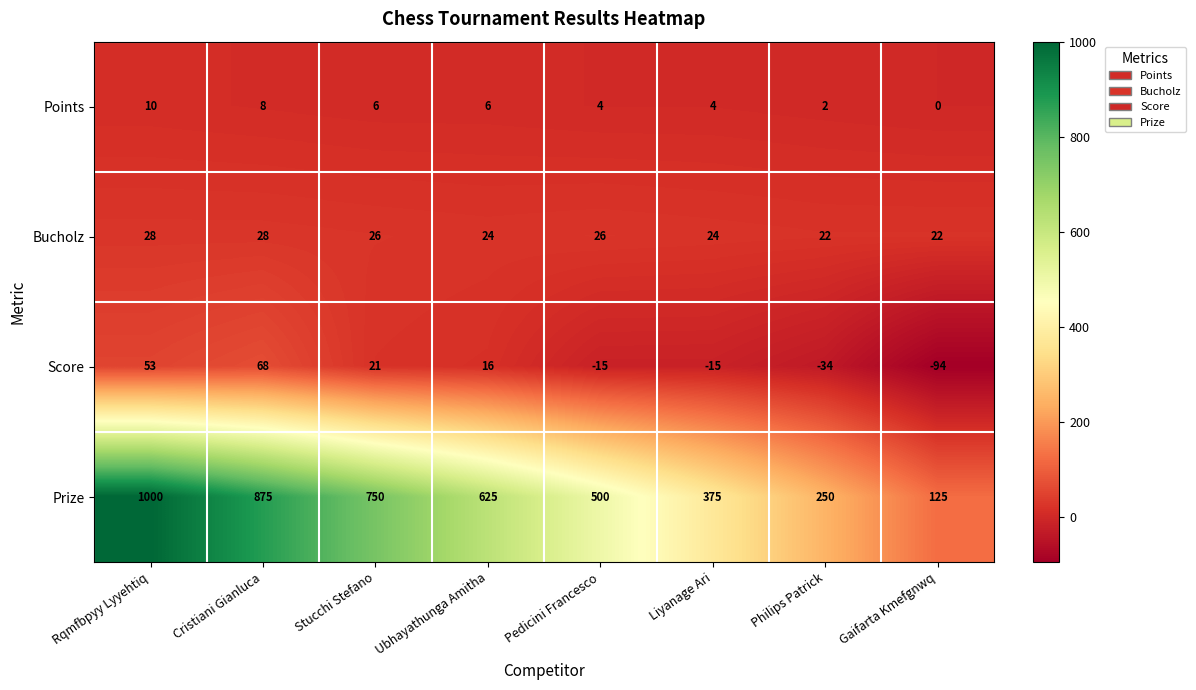

What is the sum of the Prize values at Ubhayathunga Amitha and Cristiani Gianluca?

1500